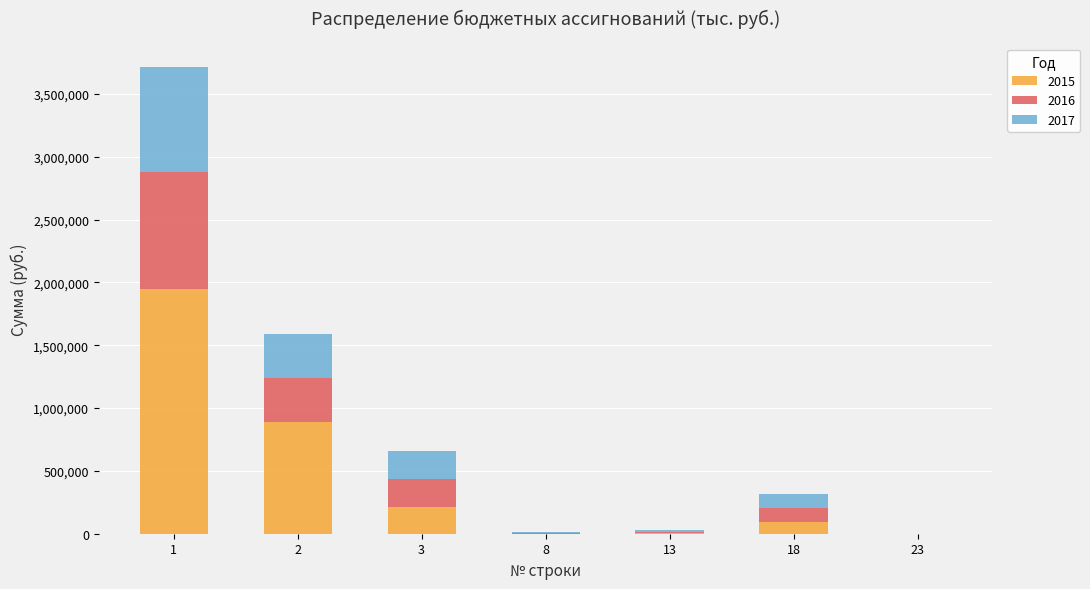

The value of 2015 at 2 is 887968.1. True or false?

True